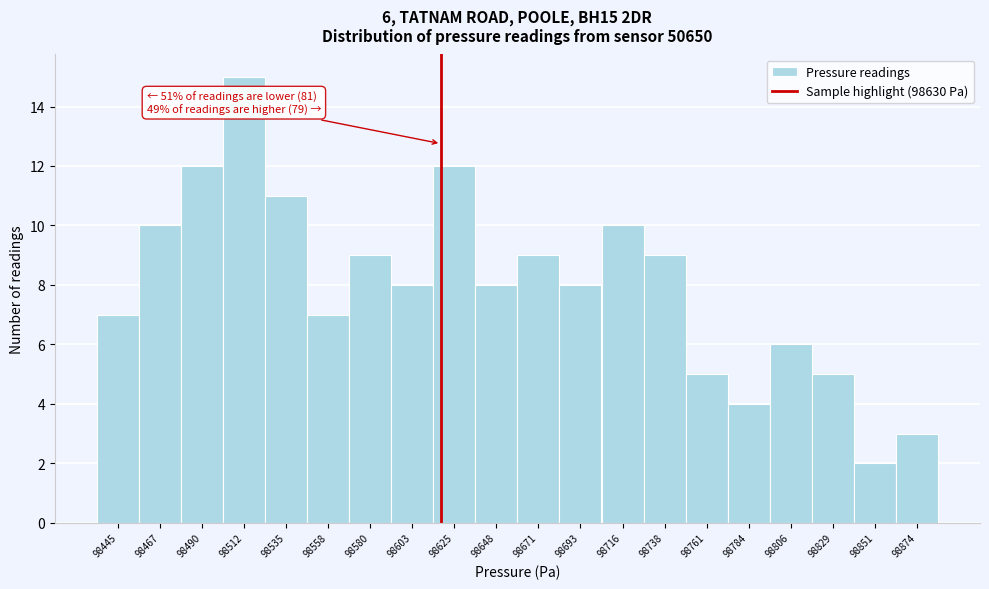

Reading left to right, transcribe all the data shown in this chart.

7	10	12	15	11	7	9	8	12	8	9	8	10	9	5	4	6	5	2	3